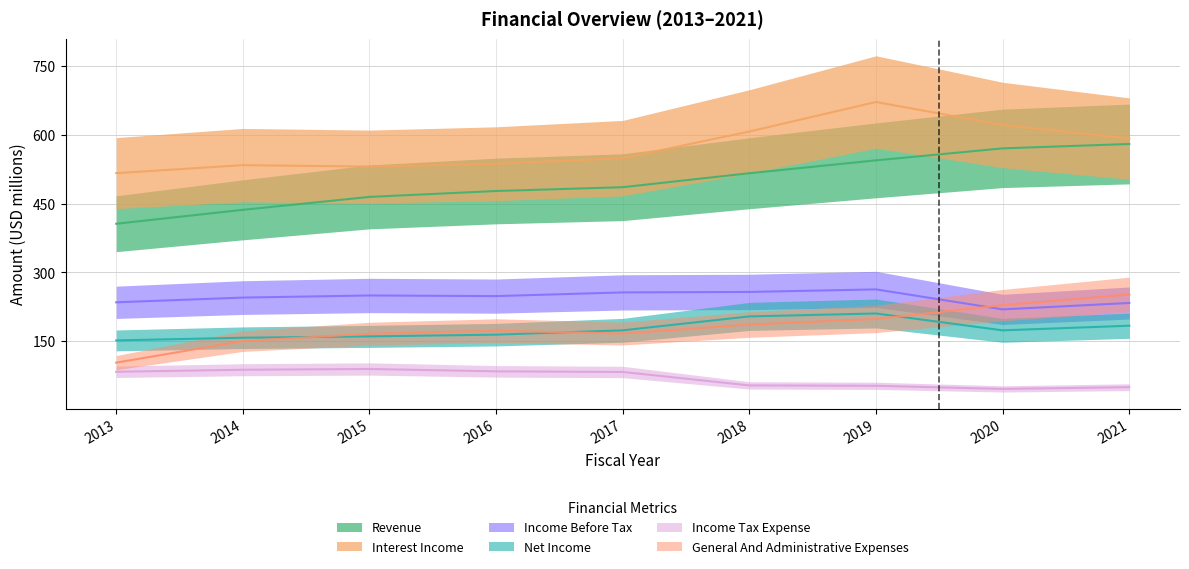

What is the difference between the General And Administrative Expenses values at 2016 and 2017?

6.3